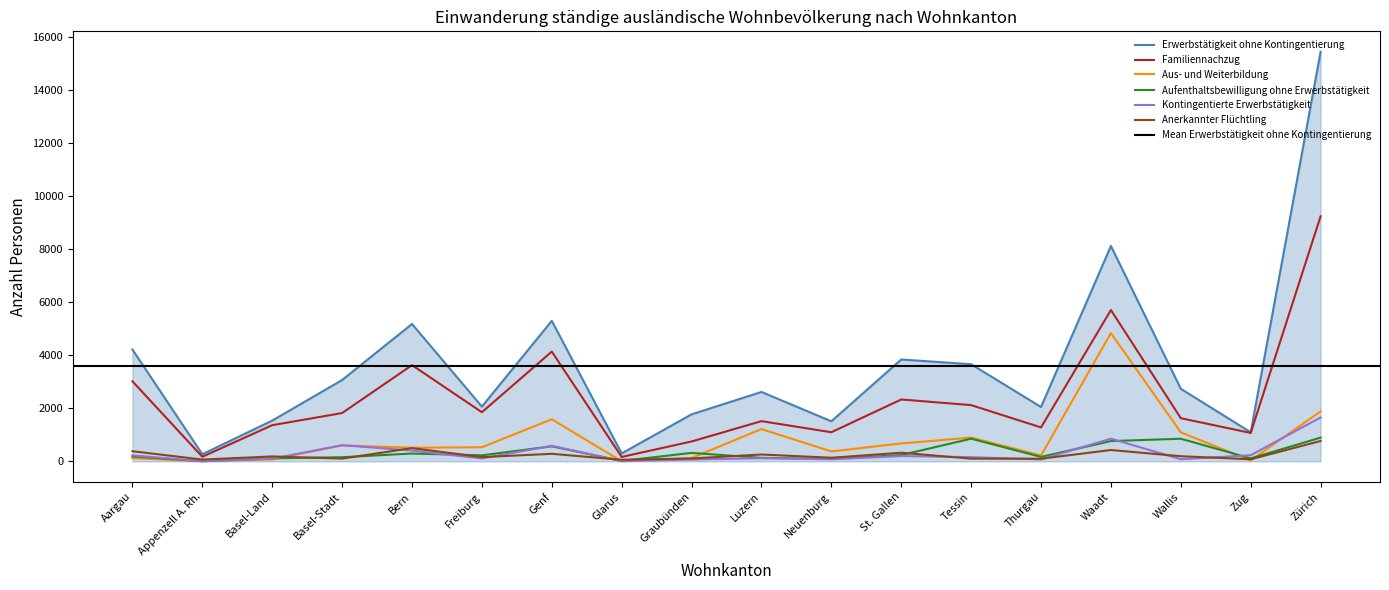

True or false: Aus- und Weiterbildung has a value of 1888 at Zürich.

True